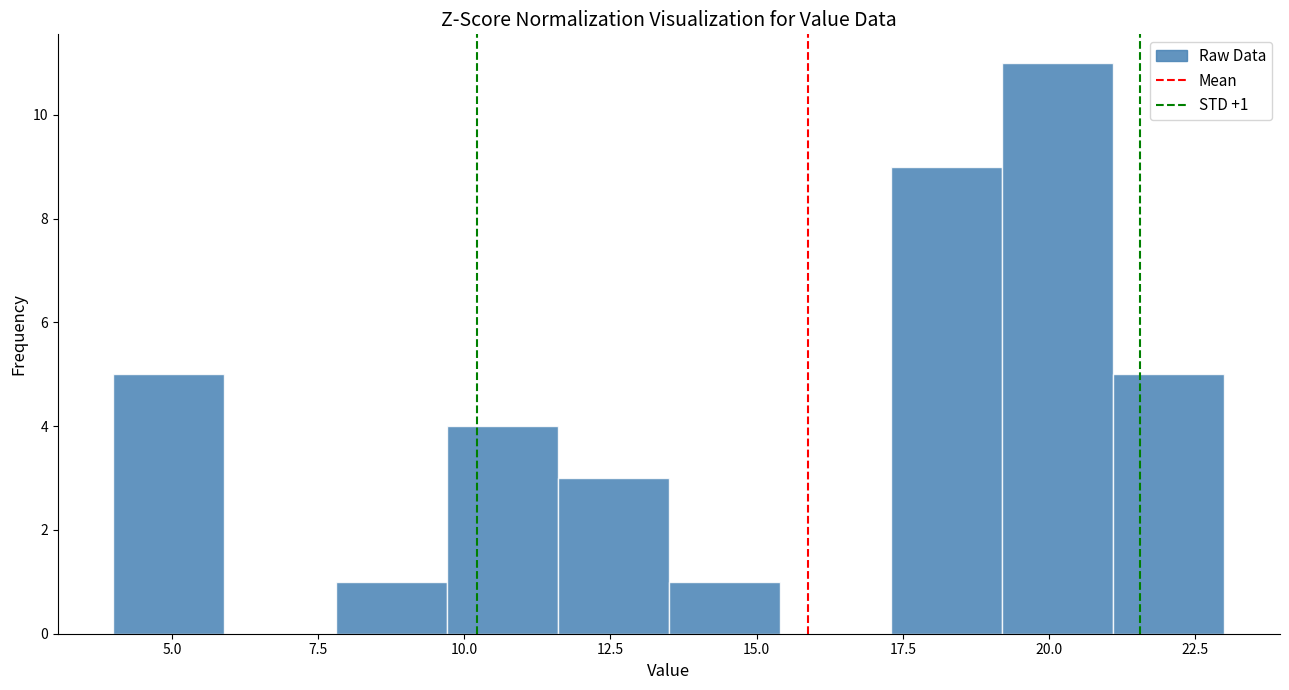

Around what value on the x-axis is the tallest bar? Give the approximate position of its centre, as read against the axis.

20.0